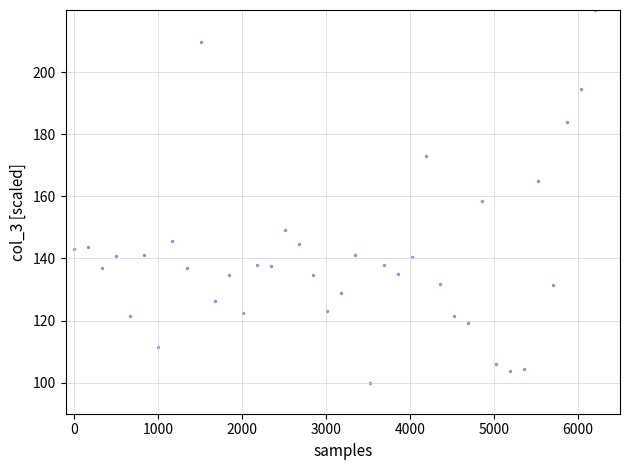

What Y value in the scatter plot is closest to 160?

158.5